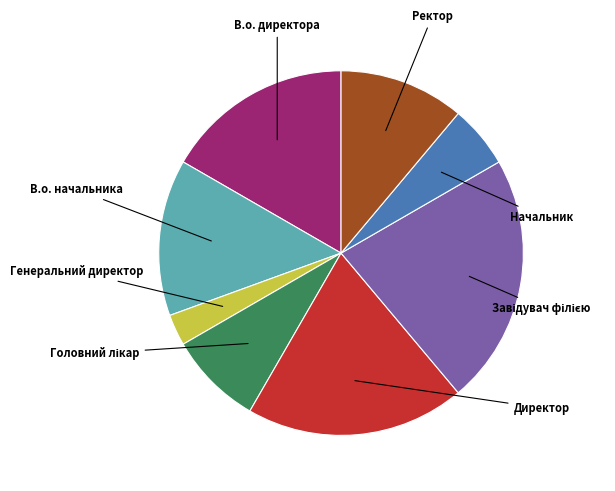

The Директор slice represents 19% of the pie. True or false?

True